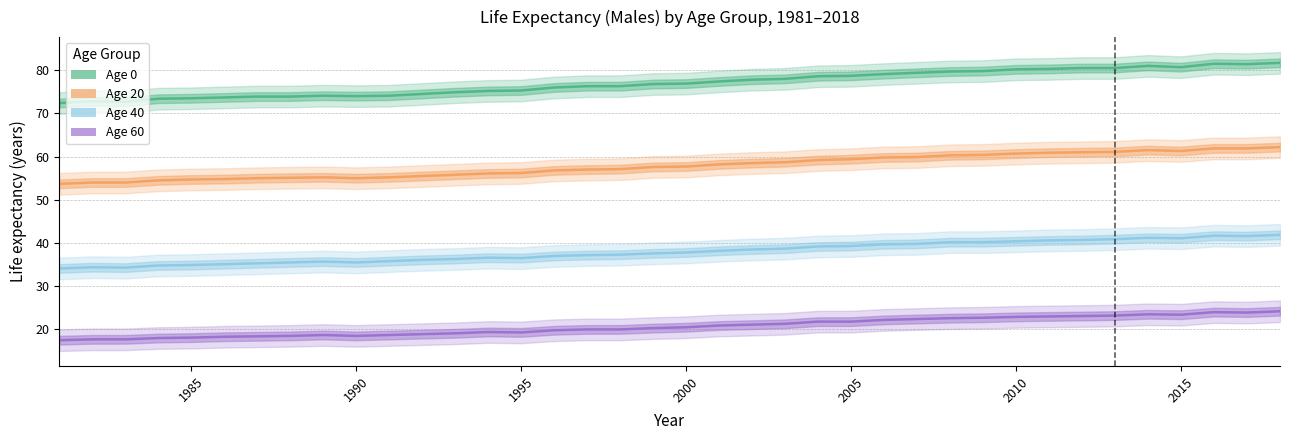

How many interior local valleys does the Age 60 series have?

4